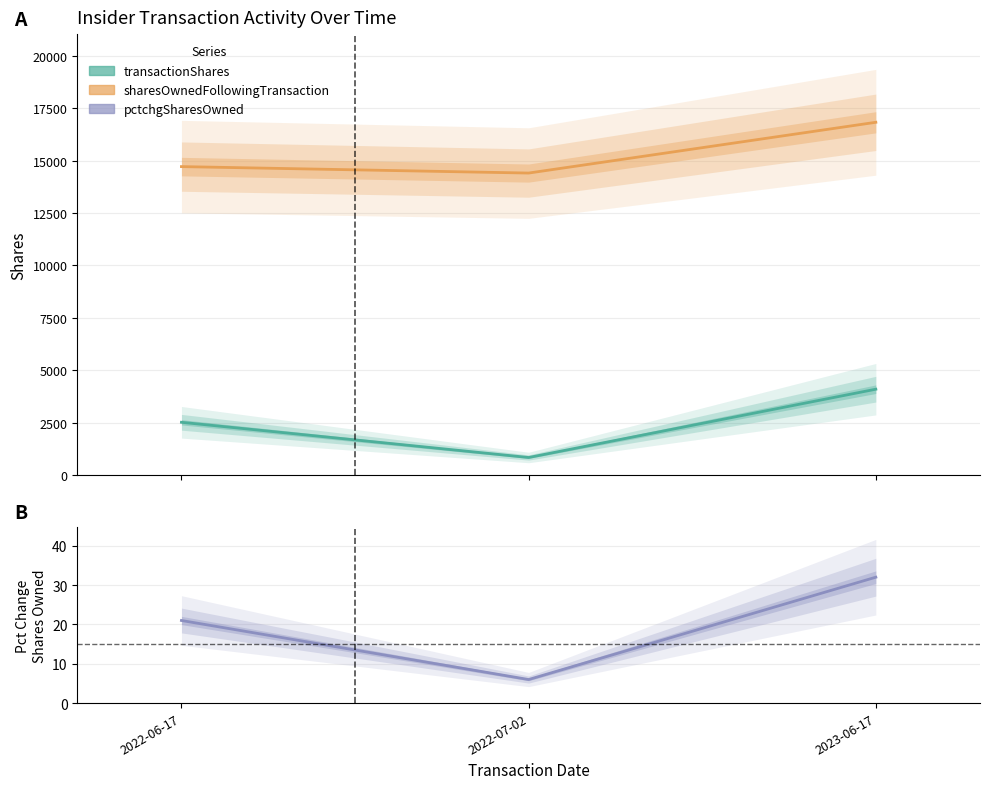

The transactionShares series shows 834 at 2022-07-02. True or false?

True